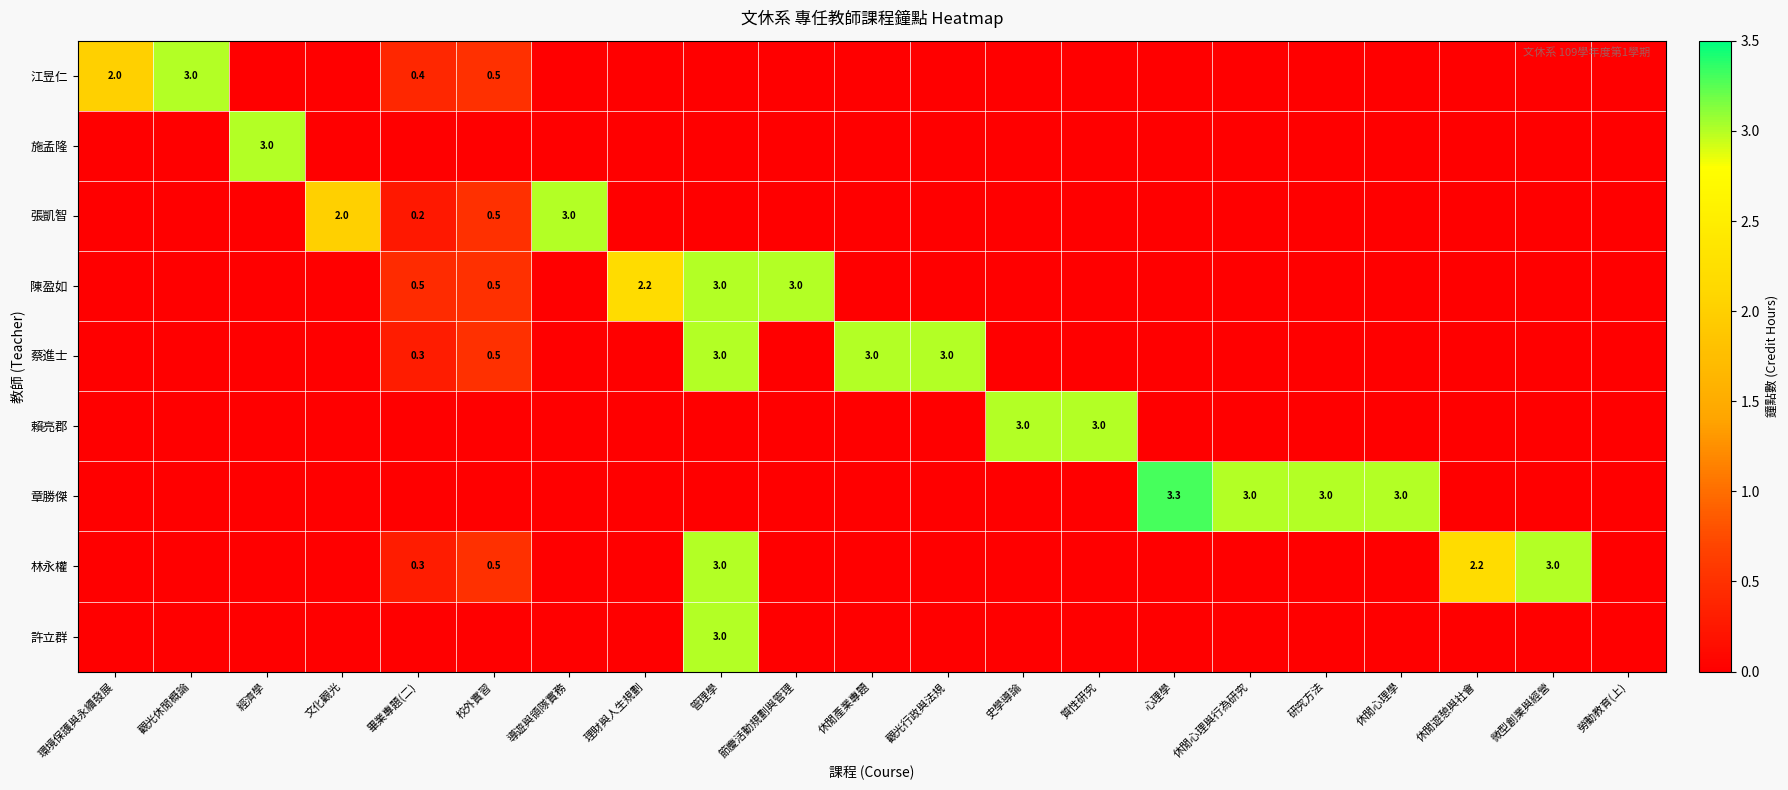

What is the highest value of the 許立群 series?

3.0